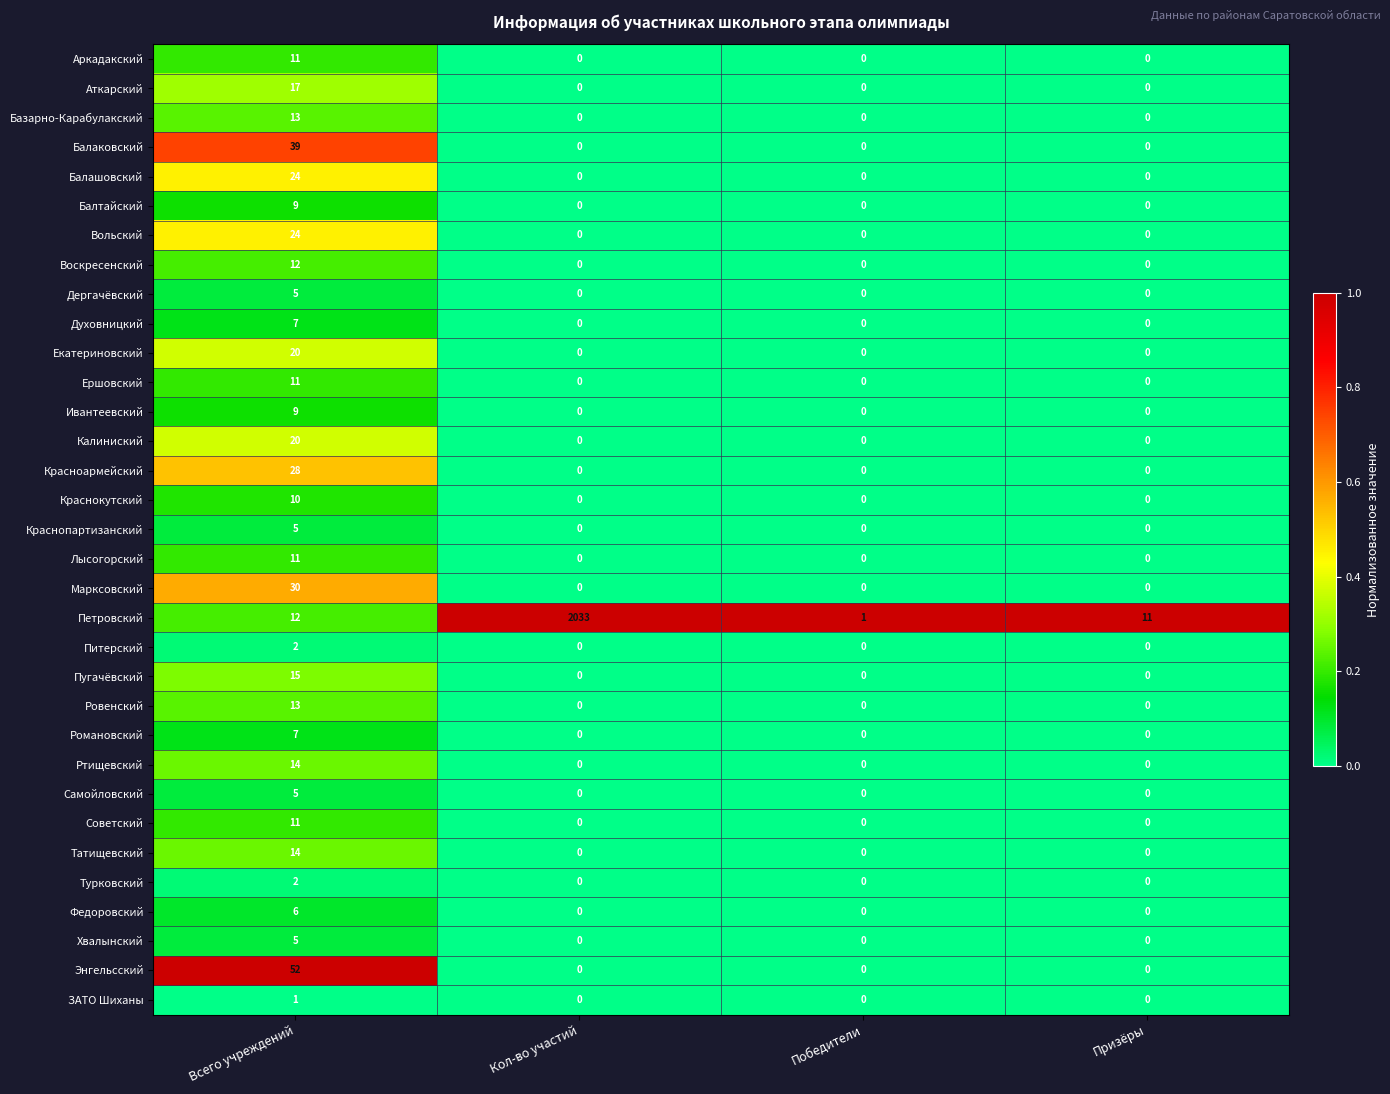

What is the sum of all Балаковский values?

39